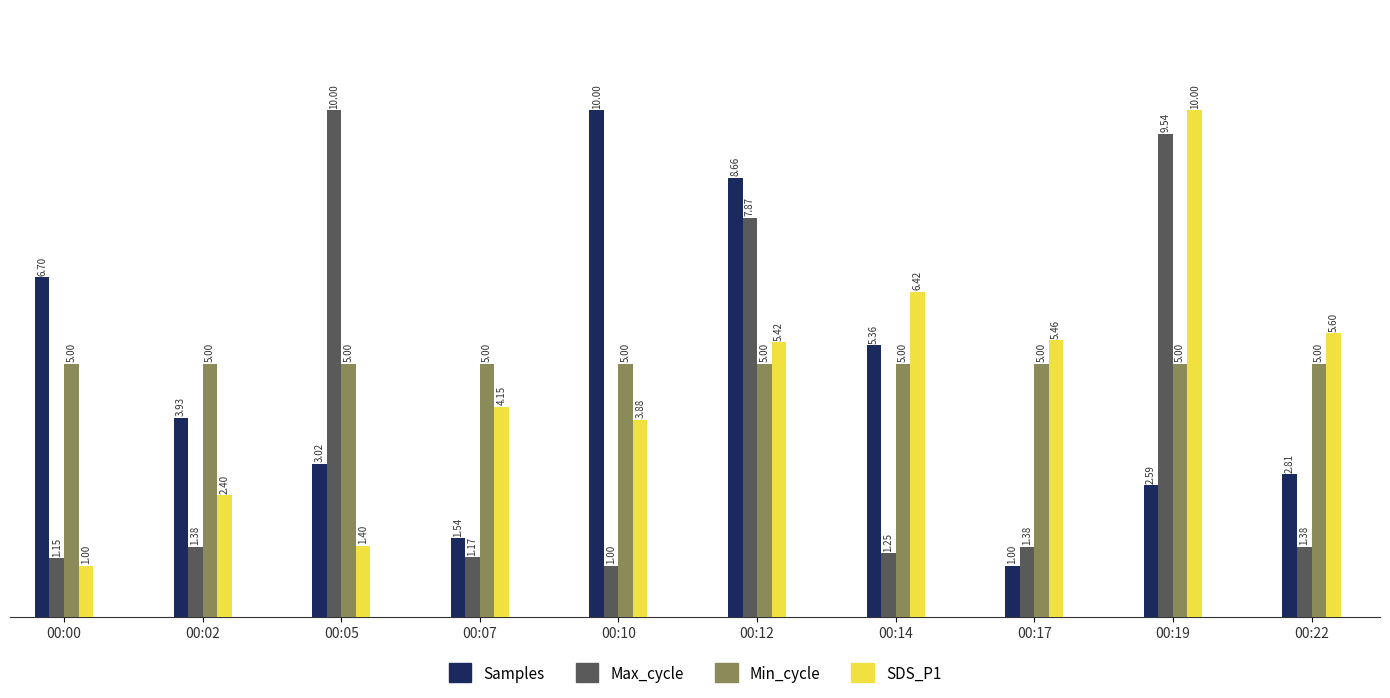

Between 00:17 and 00:19, which series saw the biggest shift?

Max_cycle